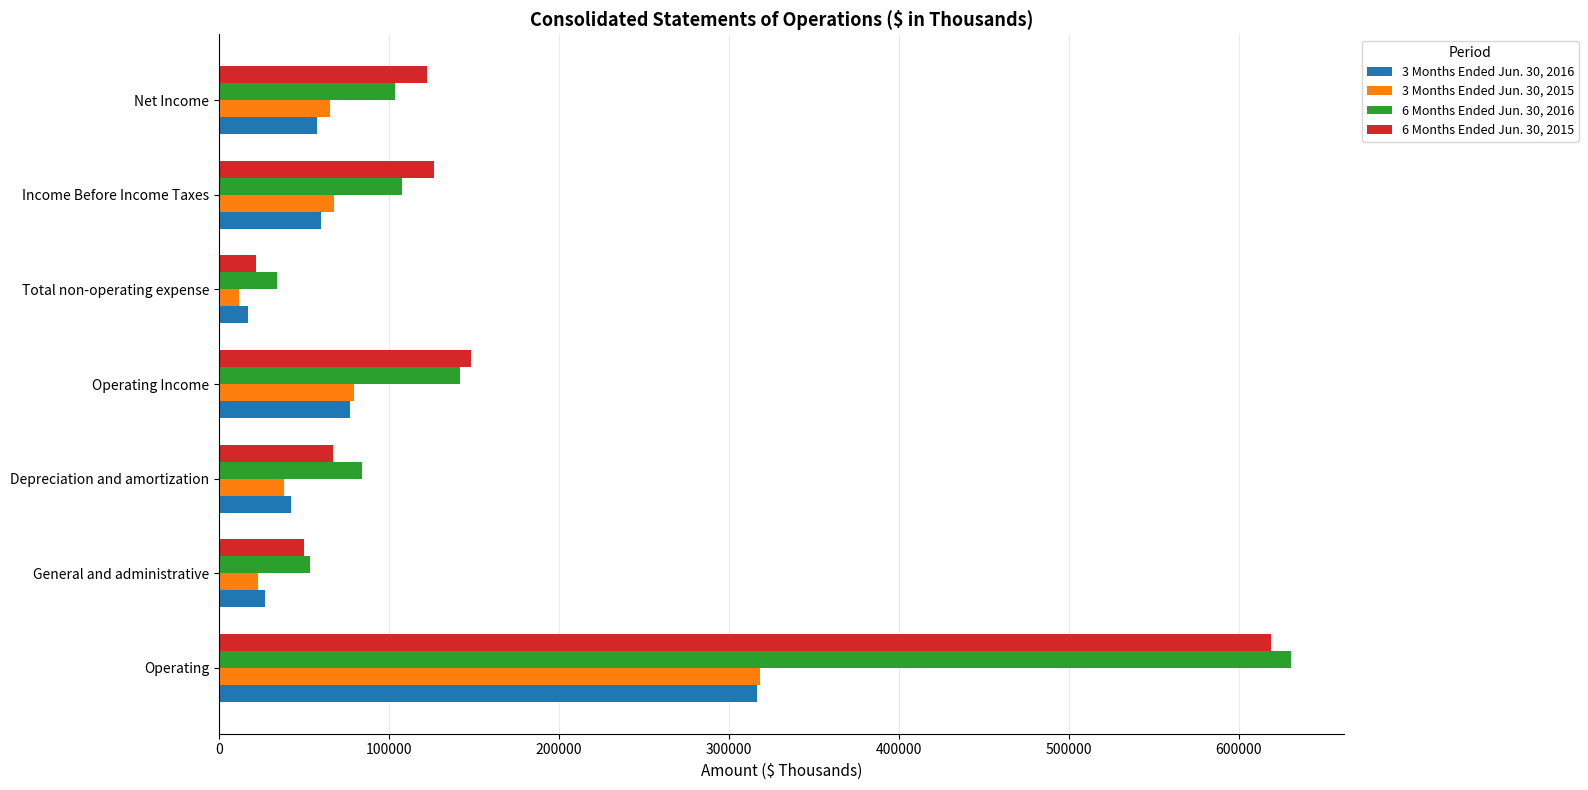

What is the greatest value displayed?

630364